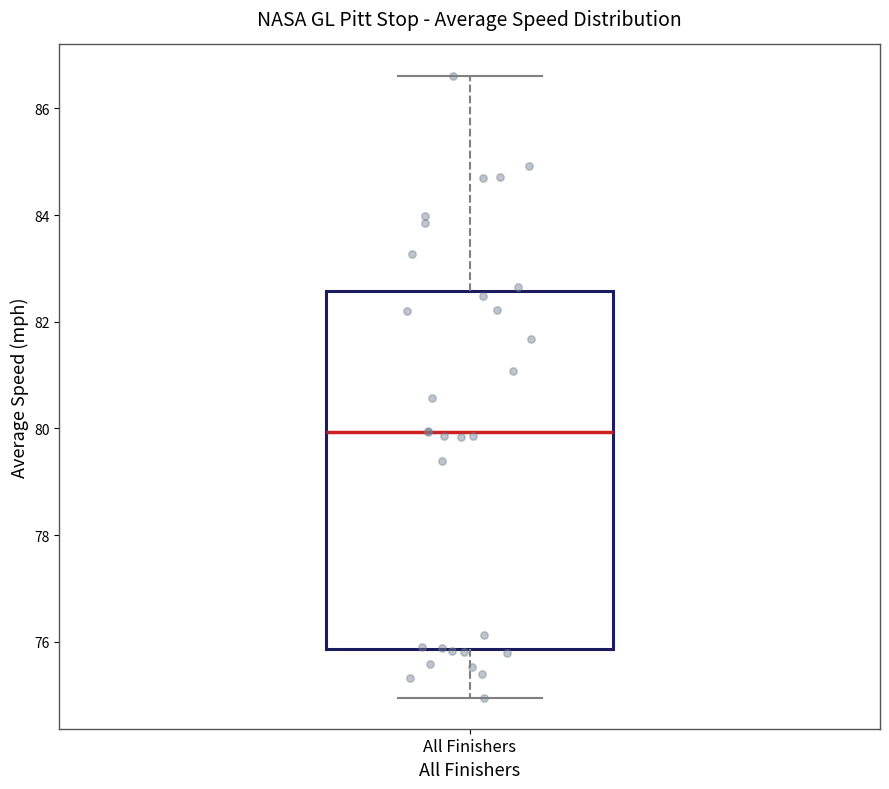

Where does the upper whisker of the box for All Finishers end on the y-axis? The values are not printed on the chart, so give them approximately, as read against the axis.

86.6